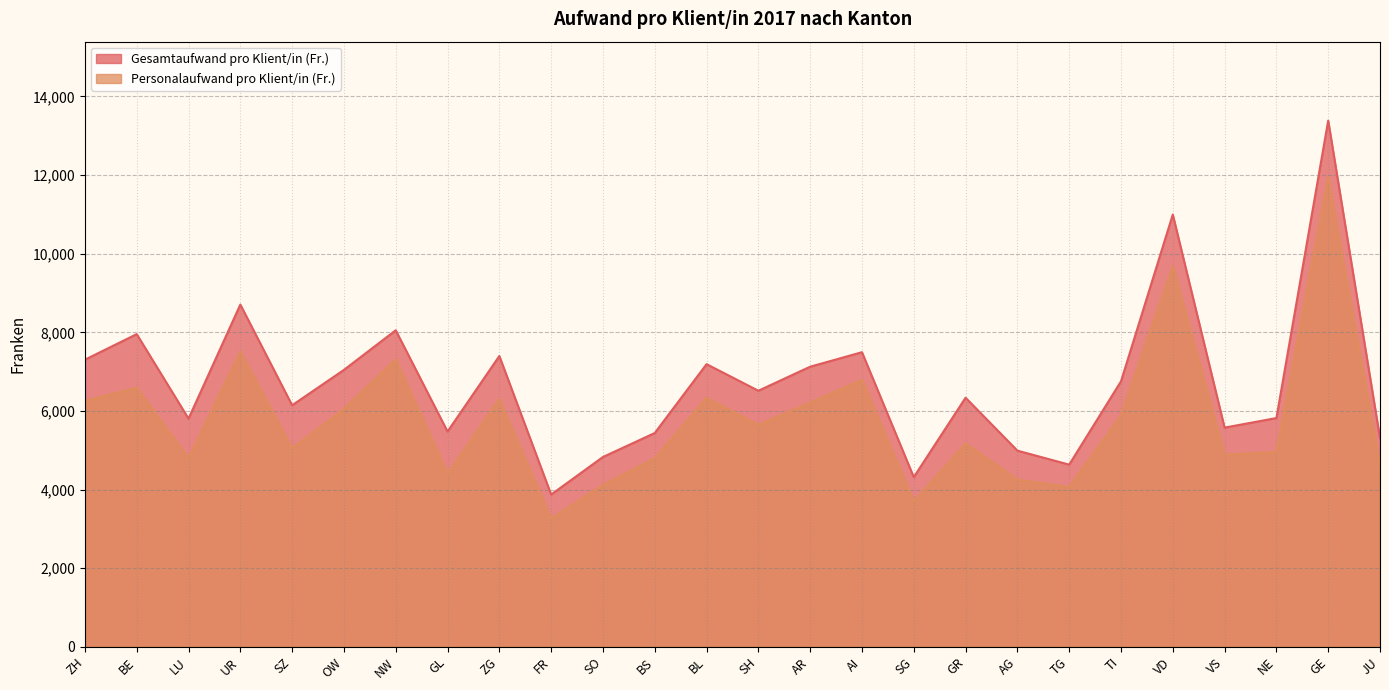

Read the Personalaufwand pro Klient/in (Fr.) value at LU.

4800.8